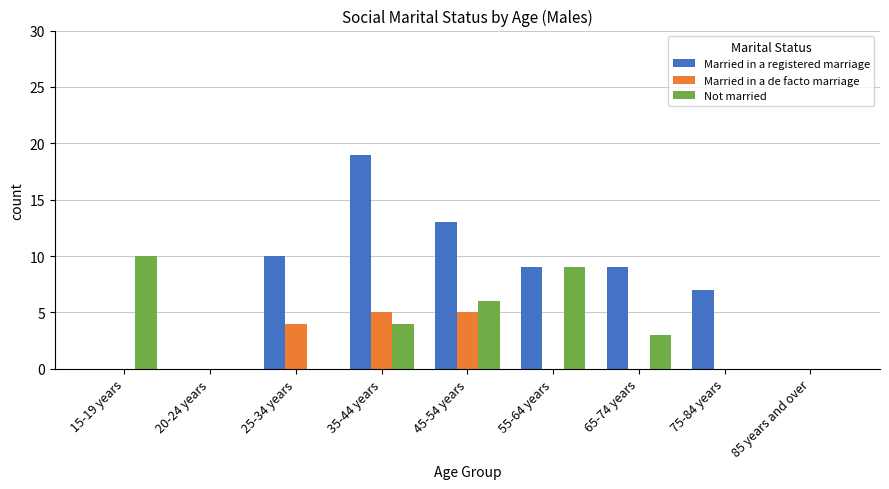

The value of Not married at 20-24 years is -3. True or false?

False